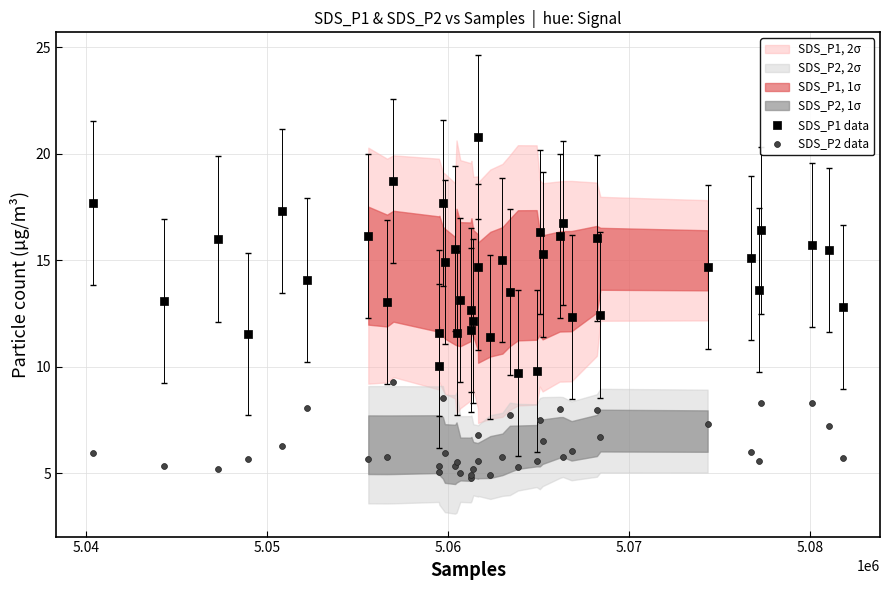

What is the X range (max minus min) for the scatter plot?

41358.0